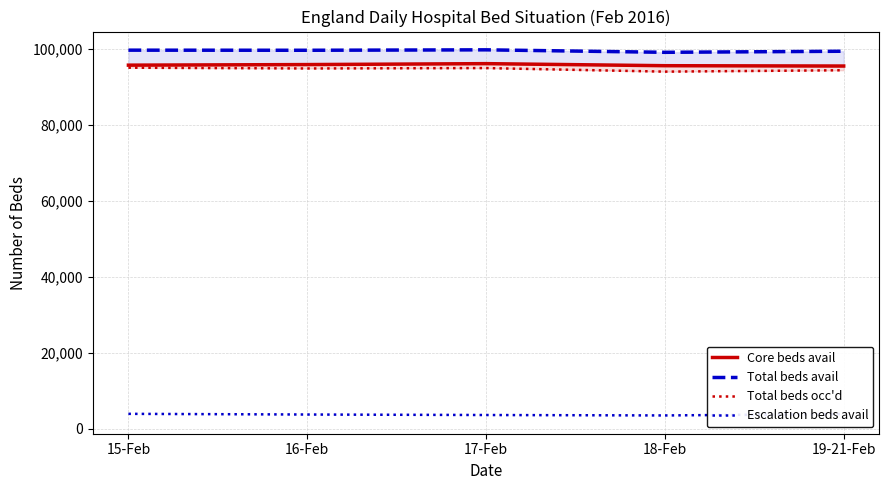

What is the greatest value displayed?

99818